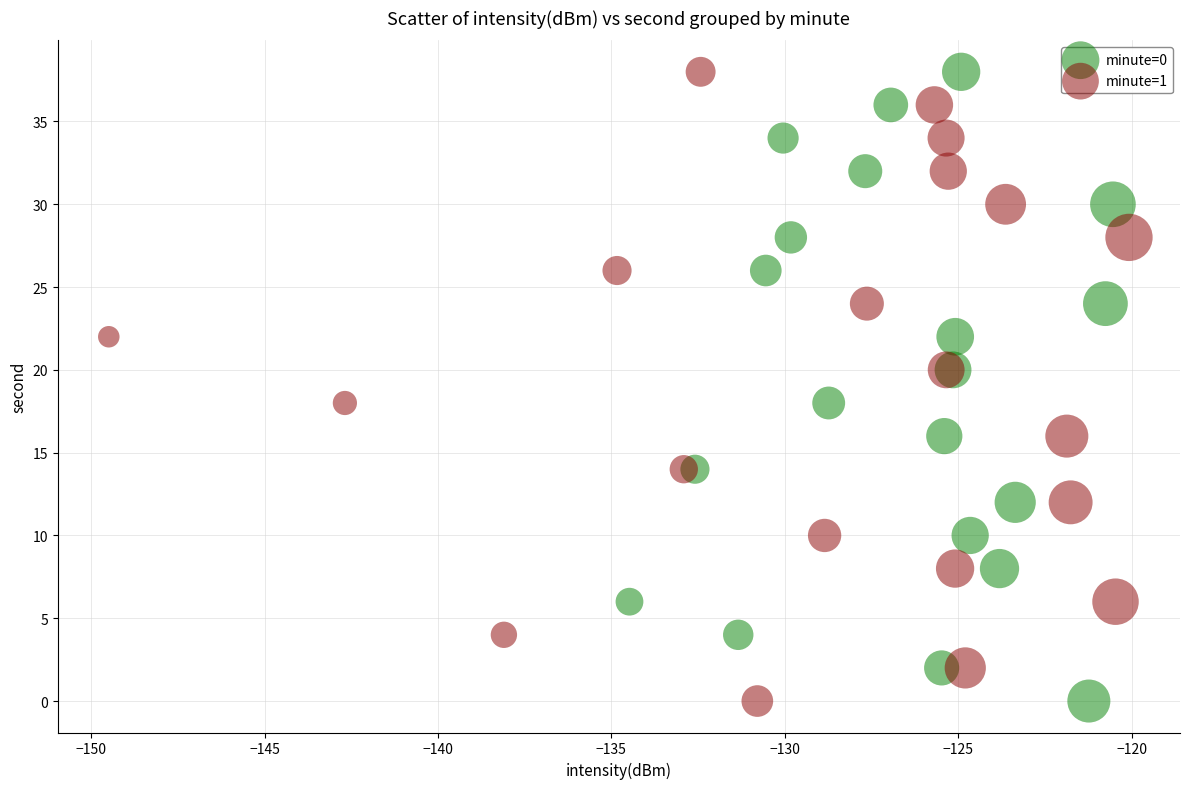

What are all the series names shown in the legend?

minute=0, minute=1